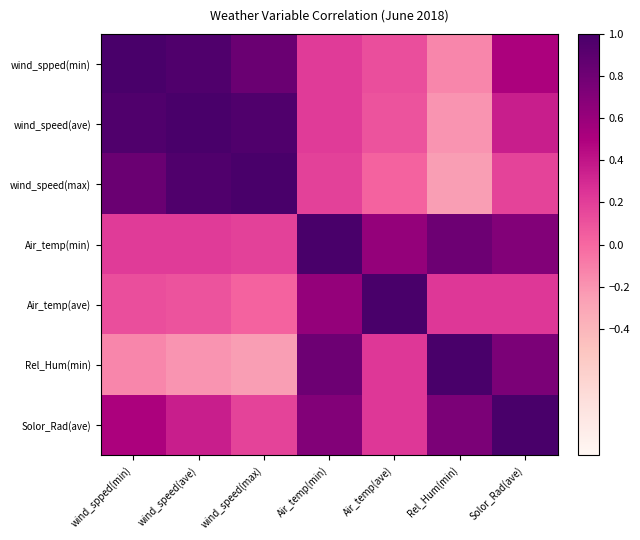

Rank the series by their maximum value, from lowest to highest.

wind_spped(min), wind_speed(ave), wind_speed(max), Air_temp(min), Air_temp(ave), Rel_Hum(min), Solor_Rad(ave)